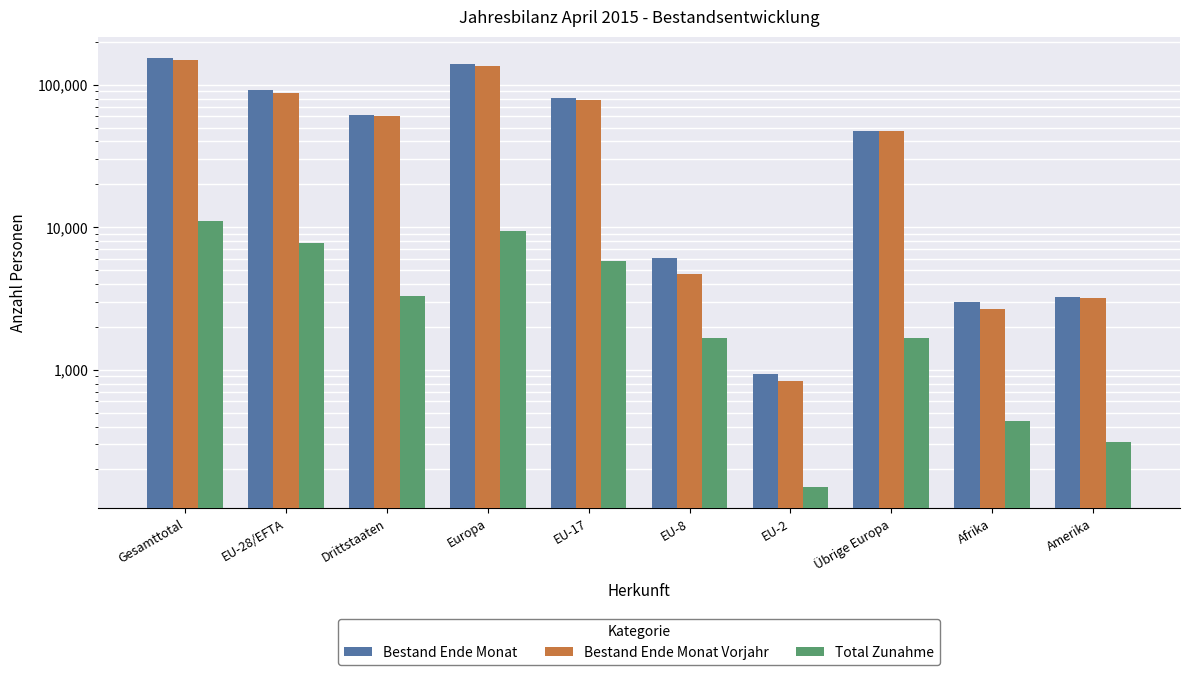

Which has a higher value, EU-28/EFTA or Übrige Europa?

EU-28/EFTA